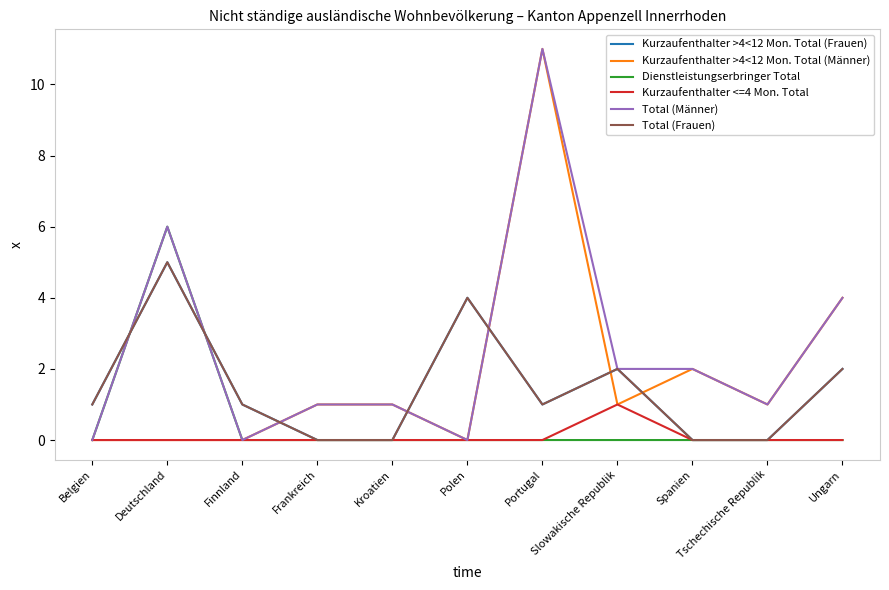

Is the value of Kurzaufenthalter <=4 Mon. Total at Slowakische Republik greater than the value of Total (Frauen) at Slowakische Republik?

No